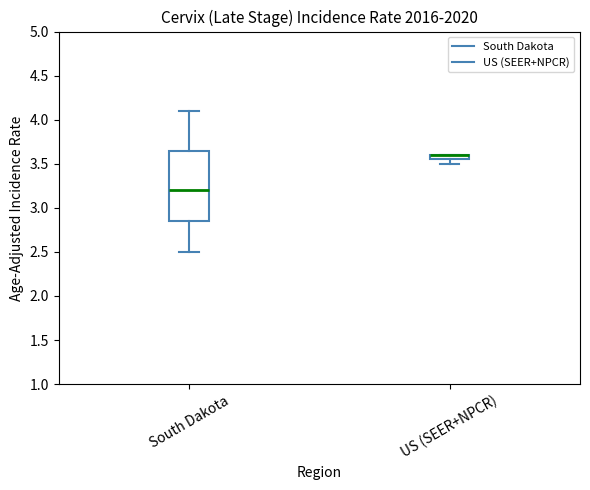

Where is the upper edge of the box for South Dakota on the y-axis? The values are not printed on the chart, so give them approximately, as read against the axis.

3.65